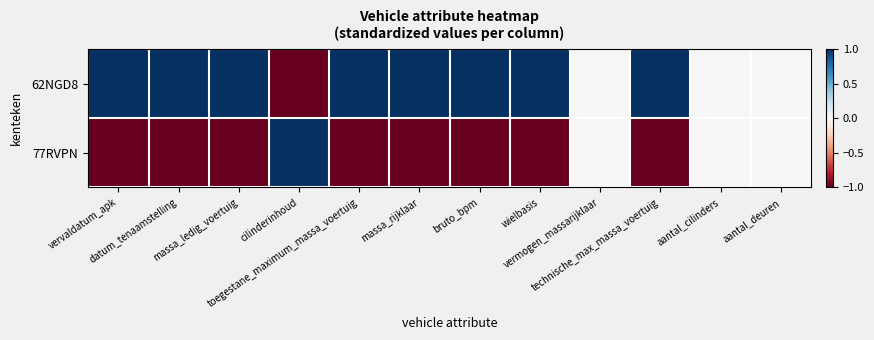

List the series in order of their overall mean, lowest first.

77RVPN, 62NGD8